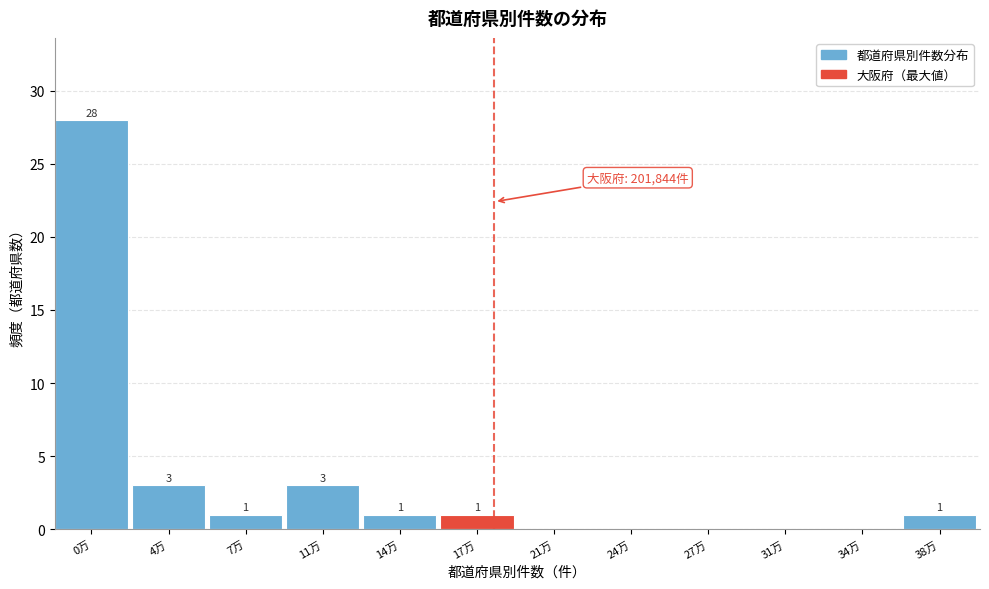

Reading right to left, transcribe all the data shown in this chart.

38万=1	34万=0	31万=0	27万=0	24万=0	21万=0	17万=1	14万=1	11万=3	7万=1	4万=3	0万=28